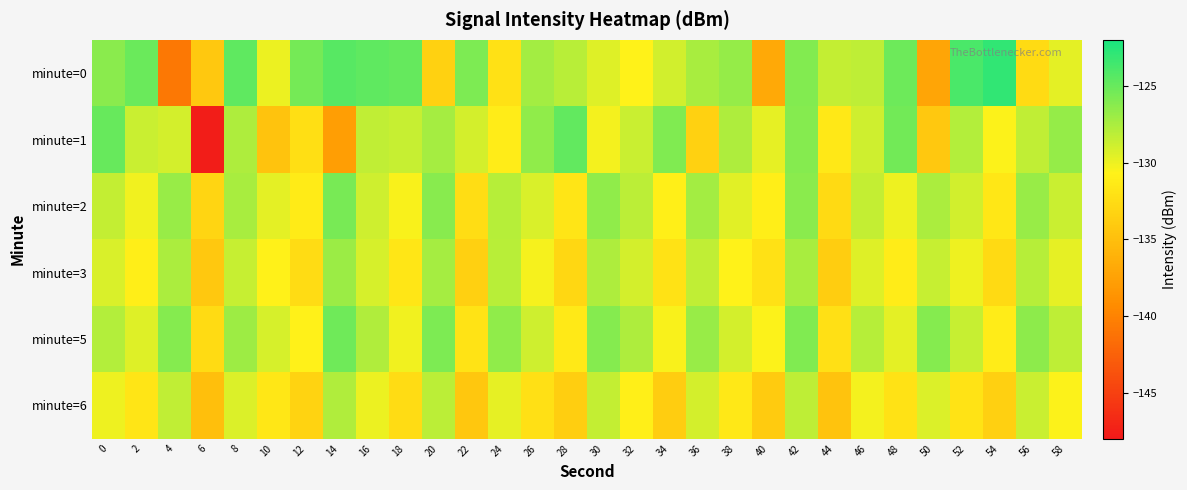

Reading left to right, transcribe all the data shown in this chart.

minute=0: 0=-126.3	2=-125.1	4=-140.8	6=-134.2	8=-124.6	10=-130.0	12=-125.5	14=-124.4	16=-124.7	18=-124.9	20=-133.5	22=-125.8	24=-132.1	26=-127.2	28=-128.1	30=-129.5	32=-130.7	34=-129.0	36=-127.4	38=-126.7	40=-136.9	42=-126.0	44=-128.5	46=-128.3	48=-125.2	50=-137.2	52=-123.9	54=-123.0	56=-132.6	58=-129.7
minute=1: 0=-125.0	2=-128.7	4=-129.0	6=-147.6	8=-127.6	10=-134.6	12=-132.3	14=-137.8	16=-128.4	18=-128.5	20=-127.3	22=-129.1	24=-131.2	26=-126.5	28=-124.8	30=-130.3	32=-128.7	34=-125.9	36=-133.4	38=-127.6	40=-129.8	42=-126.1	44=-131.5	46=-128.9	48=-125.4	50=-134.2	52=-127.8	54=-130.6	56=-128.3	58=-126.7
minute=2: 0=-128.5	2=-130.2	4=-126.8	6=-133.1	8=-127.4	10=-129.7	12=-131.3	14=-125.6	16=-128.9	18=-130.5	20=-126.2	22=-132.4	24=-127.9	26=-129.3	28=-131.8	30=-126.5	32=-128.1	34=-130.9	36=-127.2	38=-129.6	40=-131.0	42=-126.3	44=-132.7	46=-128.4	48=-130.1	50=-127.5	52=-129.0	54=-131.6	56=-126.8	58=-128.7
minute=3: 0=-129.3	2=-131.0	4=-127.5	6=-134.2	8=-128.6	10=-130.8	12=-132.5	14=-126.9	16=-129.2	18=-131.7	20=-127.3	22=-133.5	24=-128.0	26=-130.4	28=-132.9	30=-127.6	32=-129.1	34=-132.0	36=-128.3	38=-130.7	40=-132.1	42=-127.4	44=-133.8	46=-129.5	48=-131.2	50=-128.6	52=-130.1	54=-132.7	56=-127.9	58=-129.8
minute=5: 0=-127.8	2=-129.5	4=-126.1	6=-132.6	8=-127.0	10=-129.2	12=-130.8	14=-125.3	16=-127.7	18=-130.2	20=-125.8	22=-131.9	24=-126.5	26=-128.9	28=-131.4	30=-126.1	32=-127.6	34=-130.5	36=-126.8	38=-129.1	40=-130.6	42=-125.9	44=-132.2	46=-127.9	48=-129.7	50=-126.1	52=-128.6	54=-131.2	56=-126.4	58=-128.2
minute=6: 0=-130.1	2=-131.8	4=-128.3	6=-135.0	8=-129.4	10=-131.6	12=-133.3	14=-127.7	16=-130.0	18=-132.5	20=-128.1	22=-134.3	24=-129.8	26=-132.2	28=-133.7	30=-128.4	32=-130.9	34=-133.8	36=-129.1	38=-131.5	40=-133.9	42=-128.2	44=-134.6	46=-130.3	48=-132.0	50=-129.4	52=-131.9	54=-133.5	56=-128.7	58=-130.6